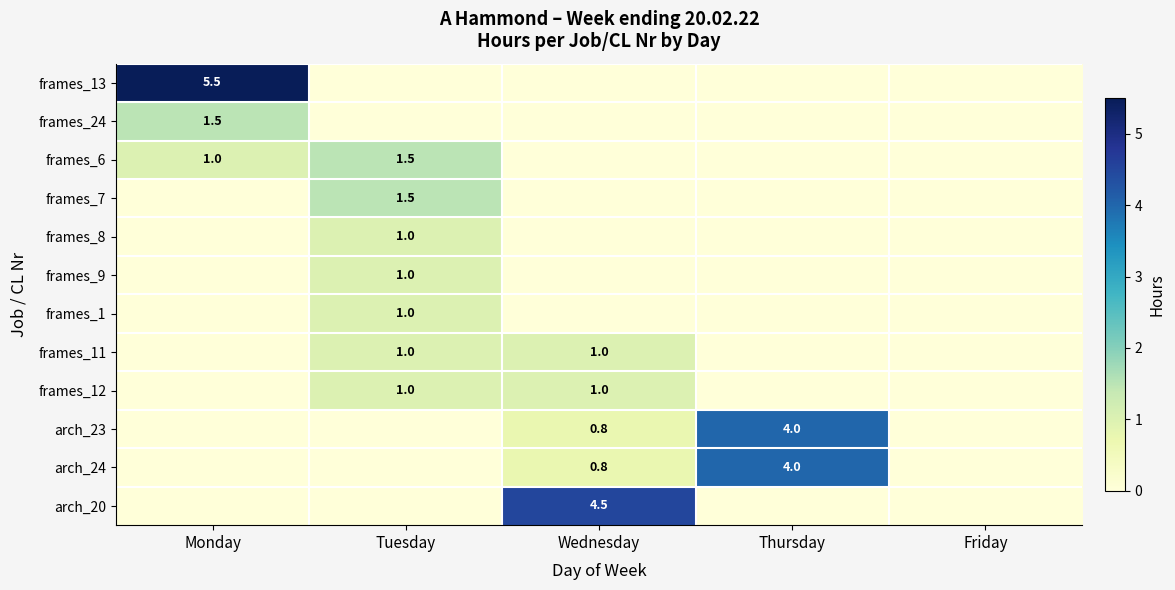

Is the value of frames_6 at Tuesday greater than the value of arch_23 at Thursday?

No